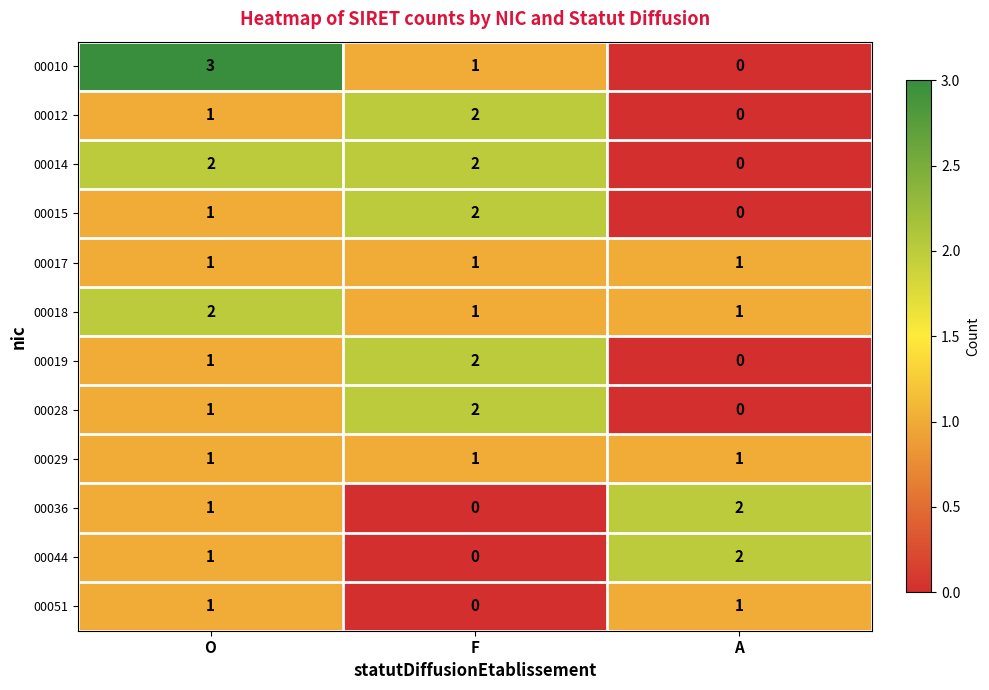

What is the maximum value for 00010?

3